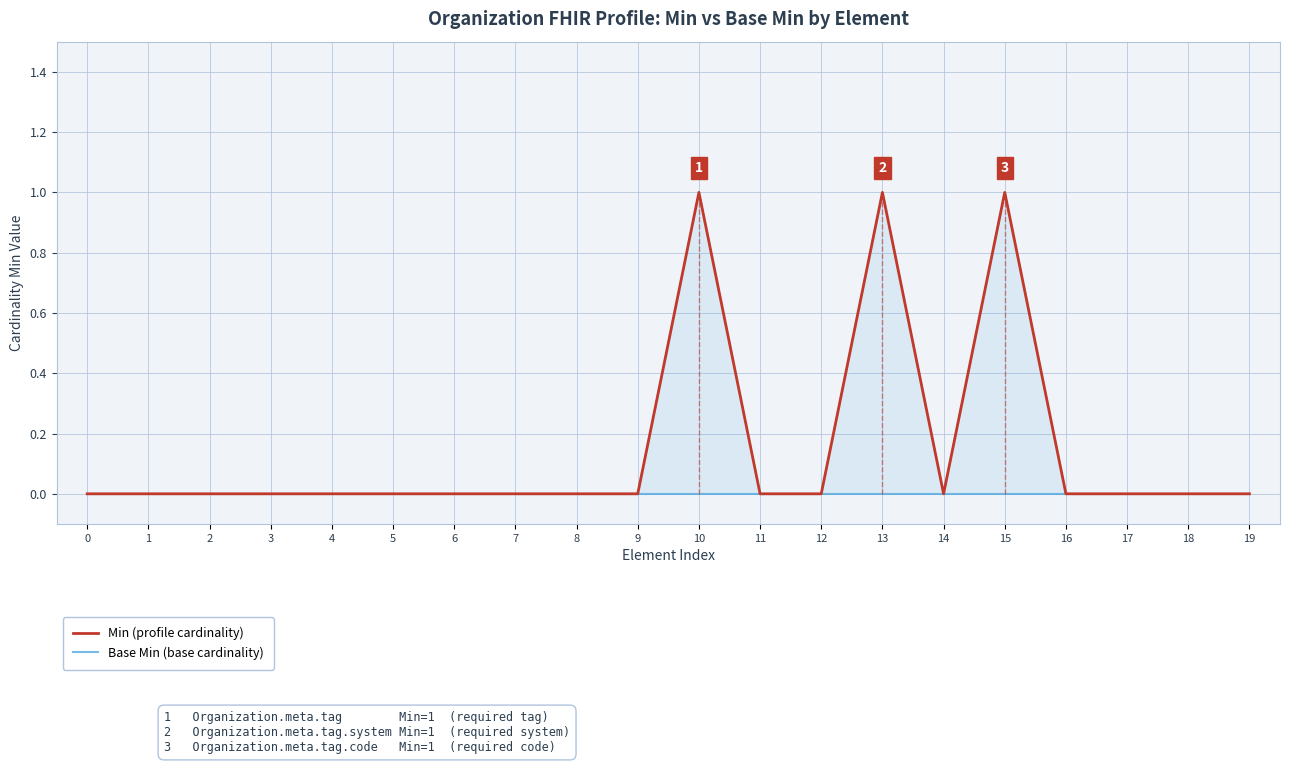

List the series in order of their peak value, highest first.

Min (profile), Base Min